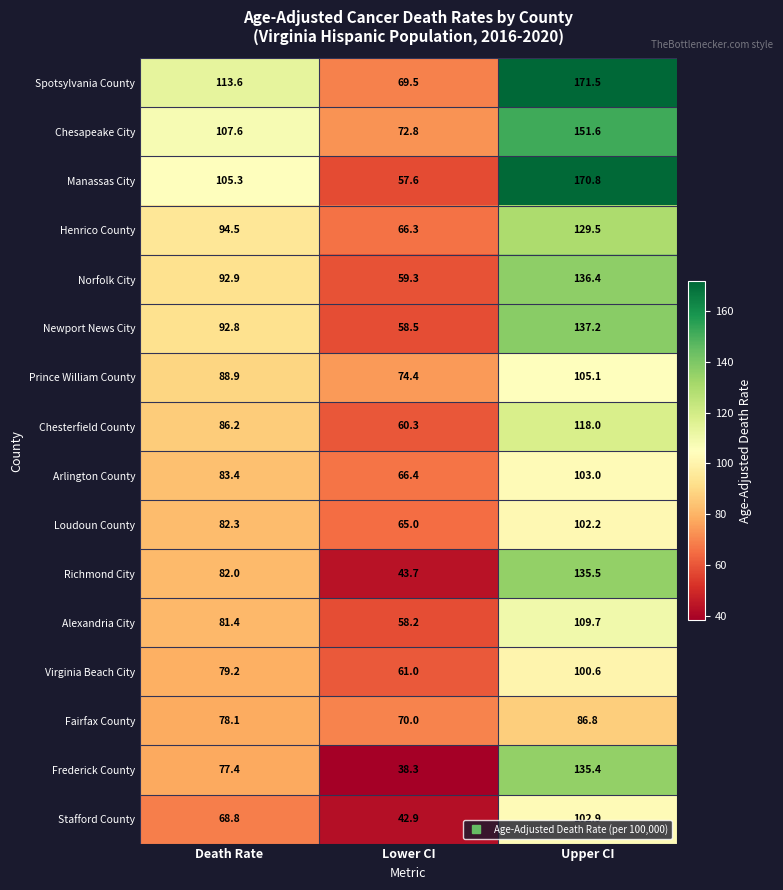

What is the difference between the Loudoun County values at Lower CI and Upper CI?

37.2